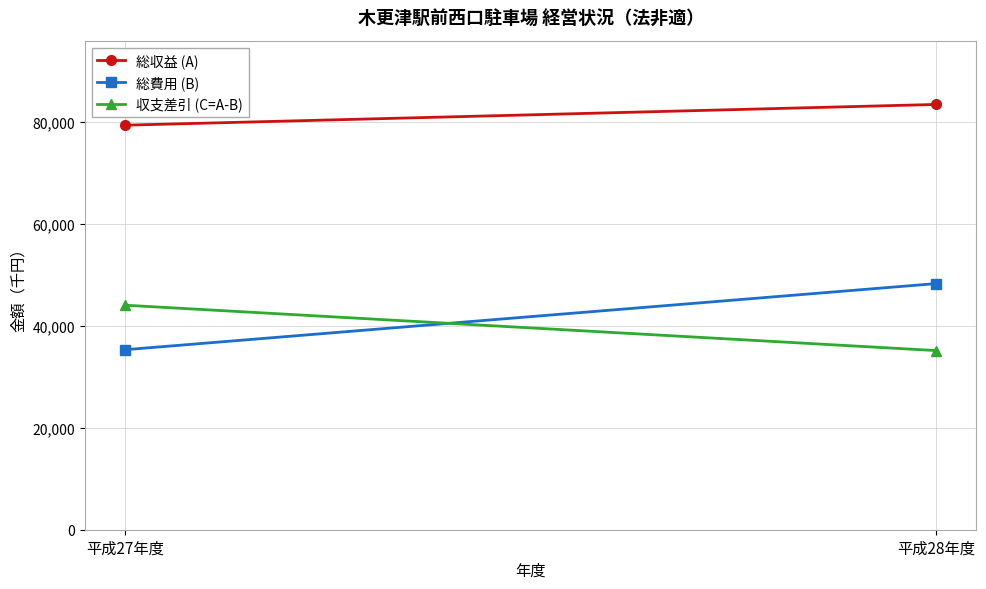

True or false: 収支差引 (C=A-B) has a value of 44047 at 平成27年度.

True